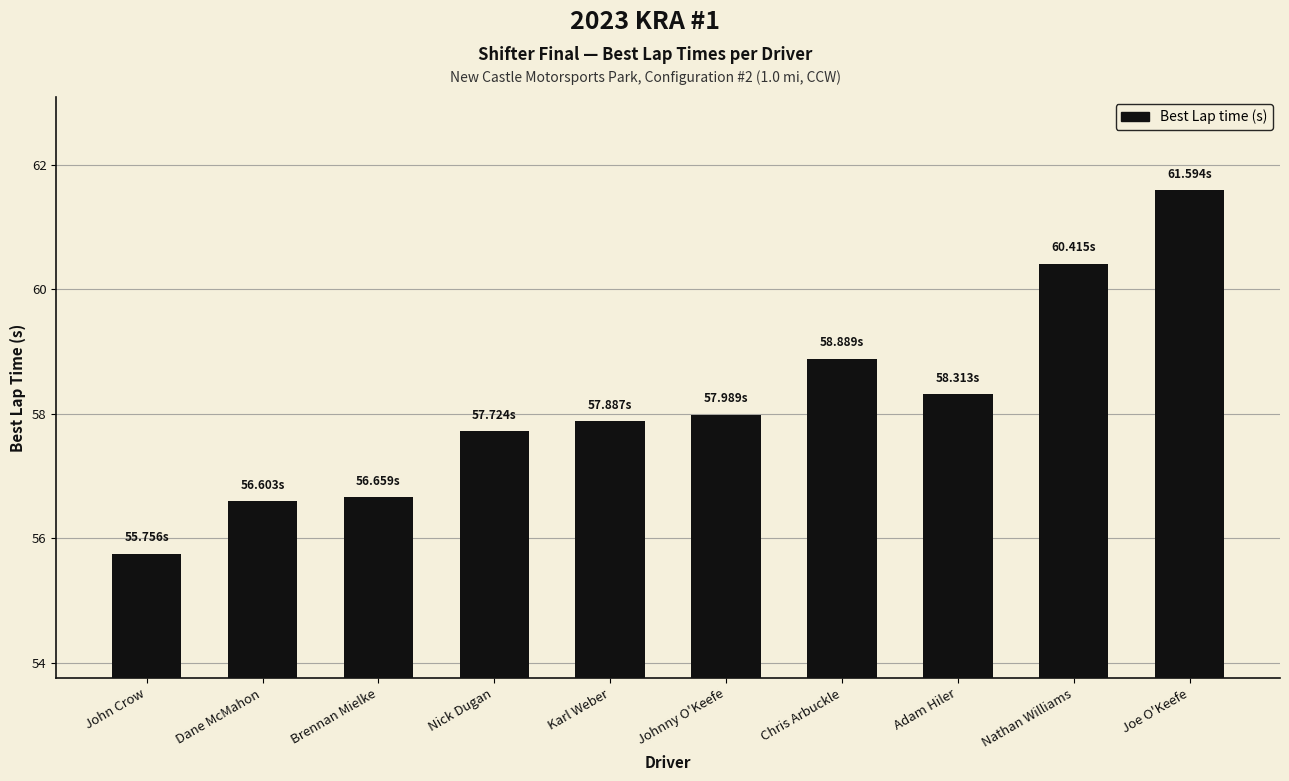

What is the average value?

58.2